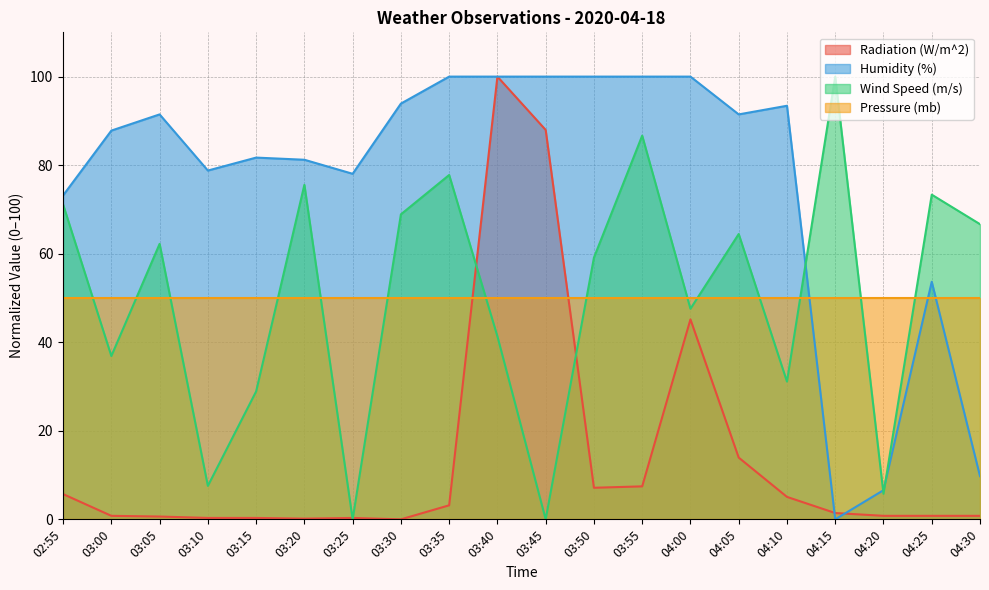

True or false: Pressure (mb) and Humidity (%) cross at least once.

True